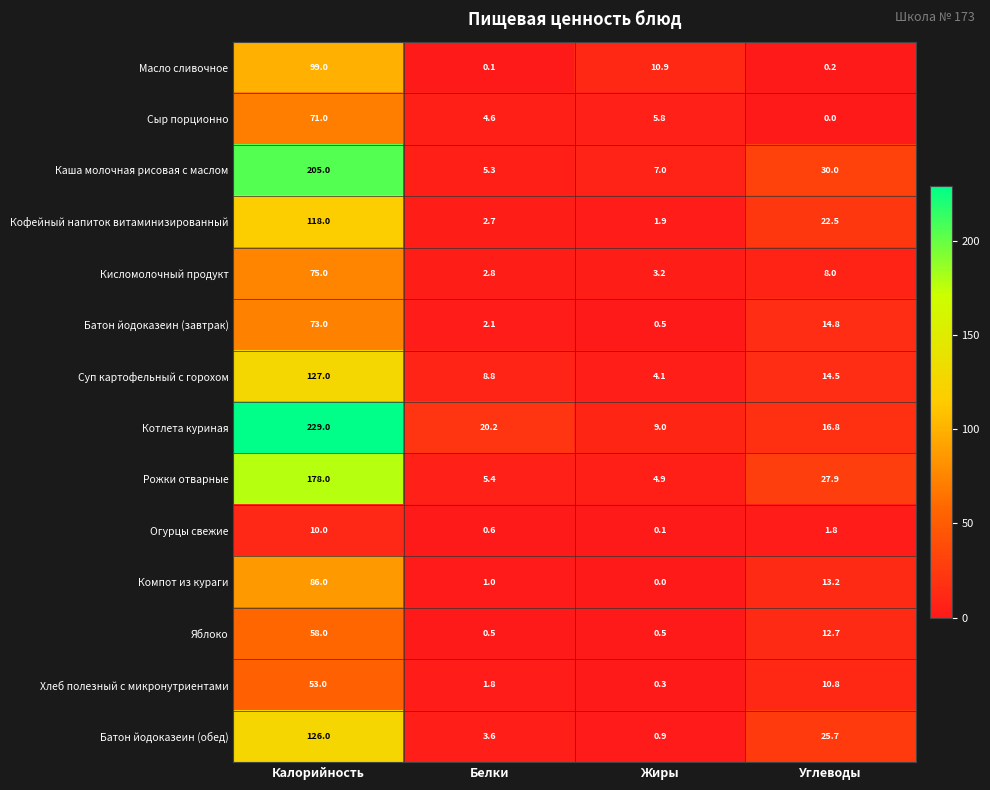

Rank the series at Углеводы from lowest to highest value.

Сыр порционно, Масло сливочное, Огурцы свежие, Кисломолочный продукт, Хлеб полезный с микронутриентами, Яблоко, Компот из кураги, Суп картофельный с горохом, Батон йодоказеин (завтрак), Котлета куриная, Кофейный напиток витаминизированный, Батон йодоказеин (обед), Рожки отварные, Каша молочная рисовая с маслом